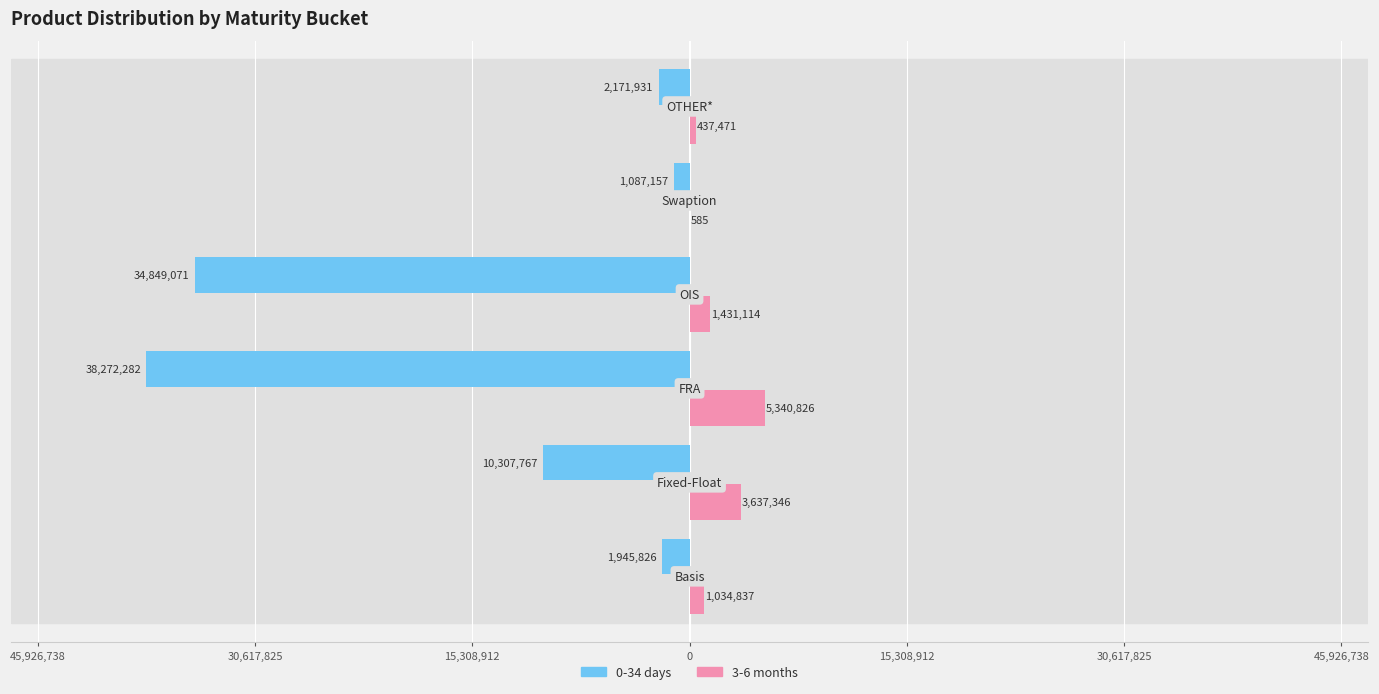

Reading left to right, extract all data points from this chart.

0-34: Basis=-1945826	Fixed-Float=-10307767	FRA=-38272282	OIS=-34849071	Swaption=-1087157	OTHER*=-2171931
3-6: Basis=1034837	Fixed-Float=3637346	FRA=5340826	OIS=1431114	Swaption=585	OTHER*=437471